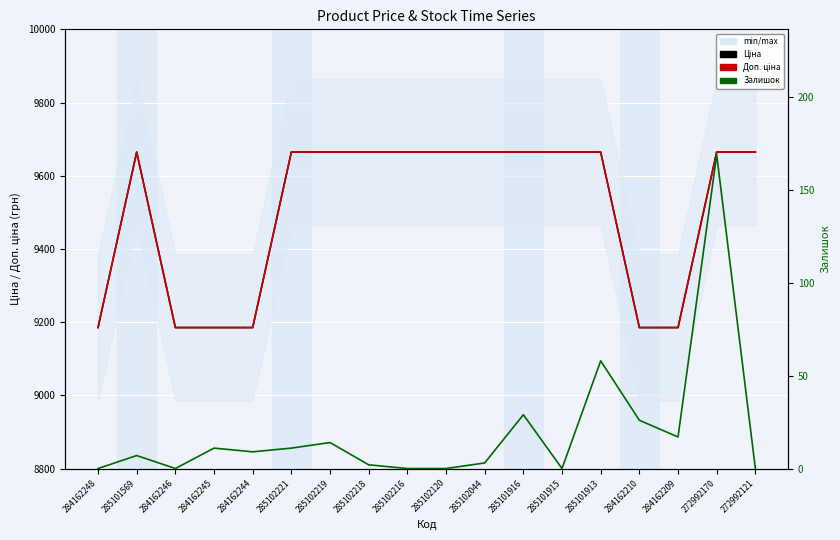

True or false: Доп. ціна and Ціна intersect in this chart.

False